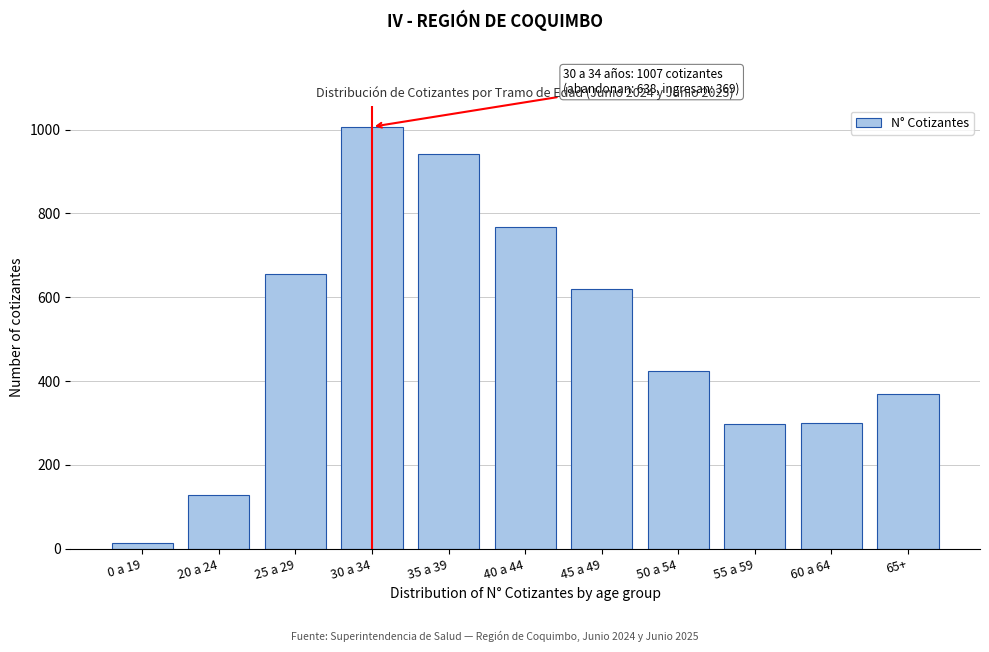

Which label corresponds to the smallest value in the chart?

0 a 19